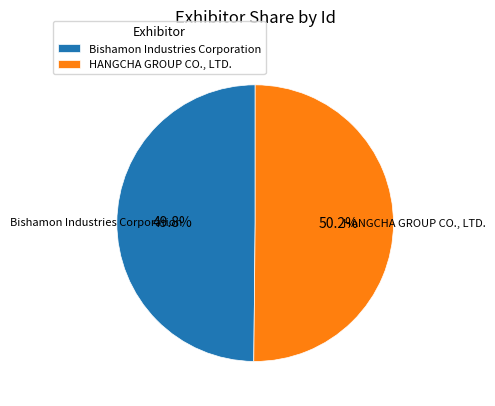

Approximately how many times larger is the value at Bishamon Industries Corporation compared to HANGCHA GROUP CO., LTD.?

1.0